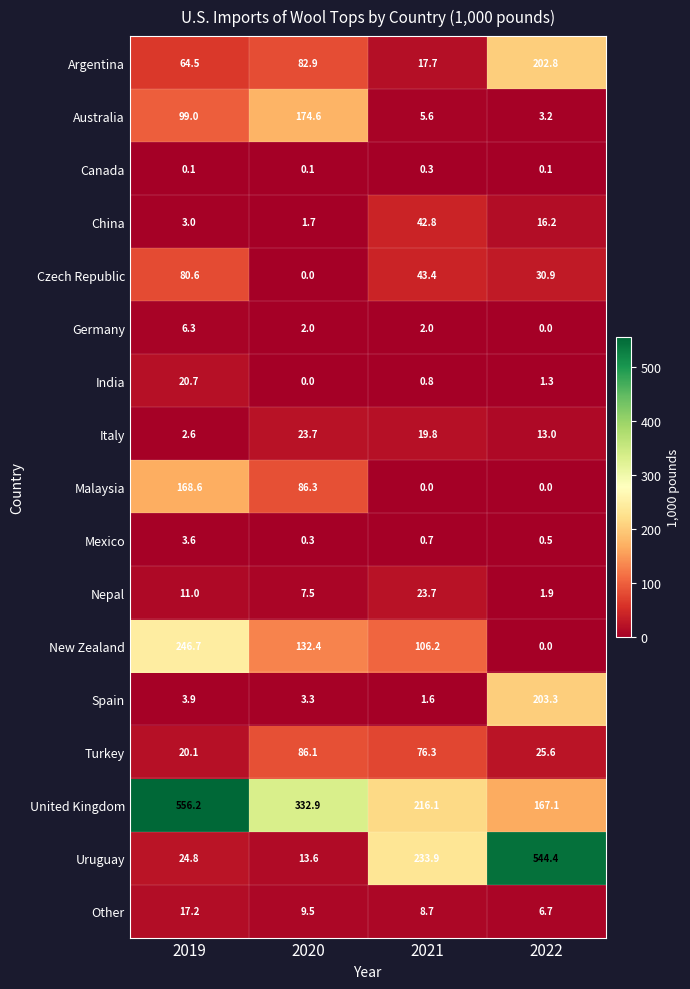

What is the difference between the maximum and minimum values in the Czech Republic series?

80.6